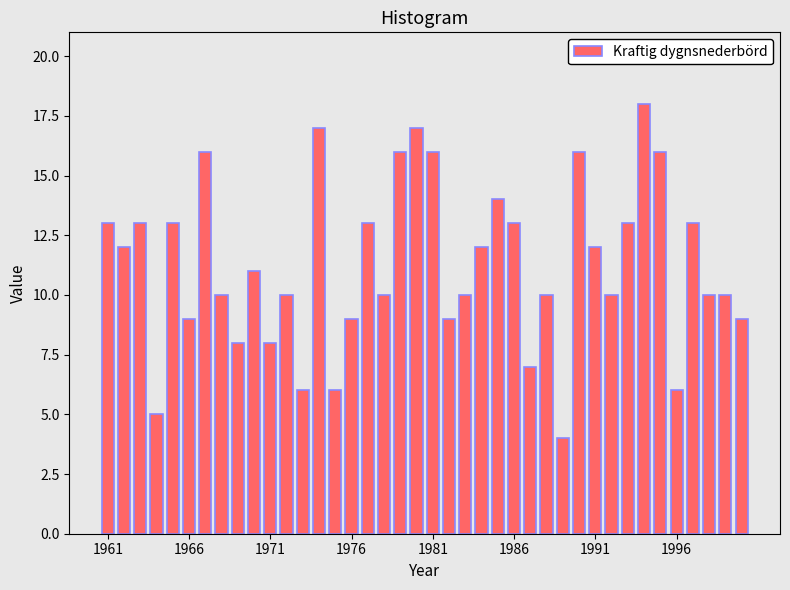

What is the value of the 29th bar from the left?

4